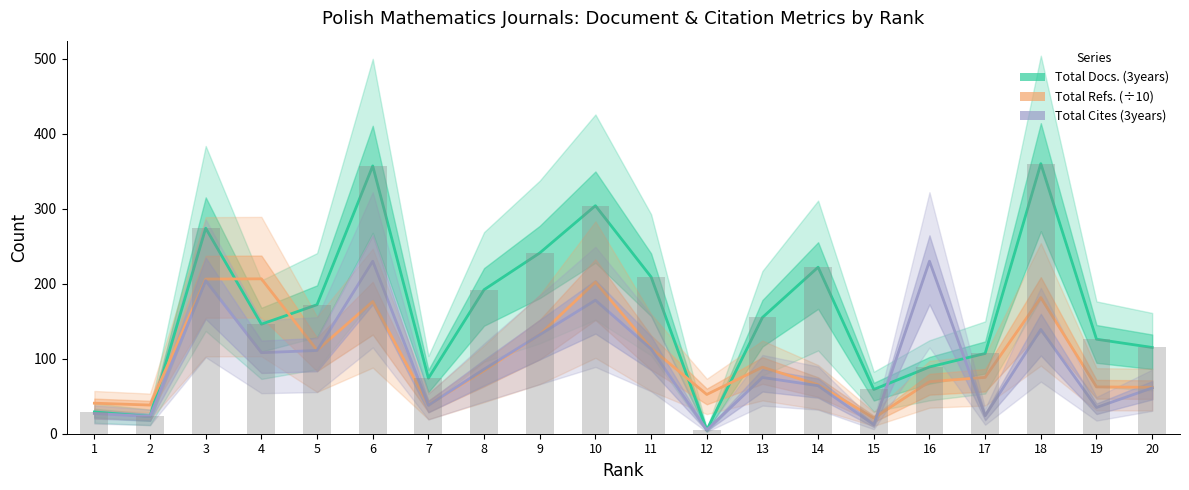

At how many categories does at least one series exceed 258?

4